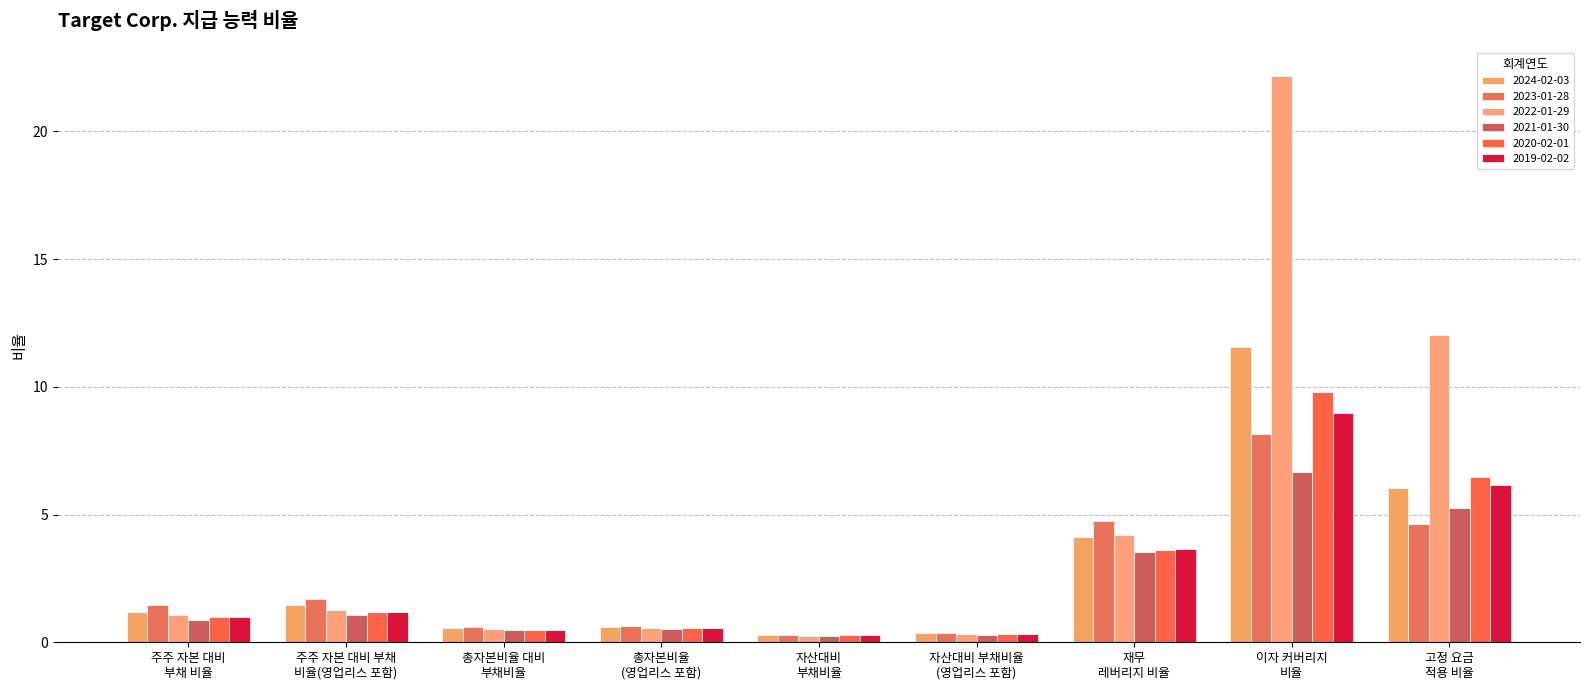

At which label does 2019-02-02 reach its peak?

이자 커버리지
비율